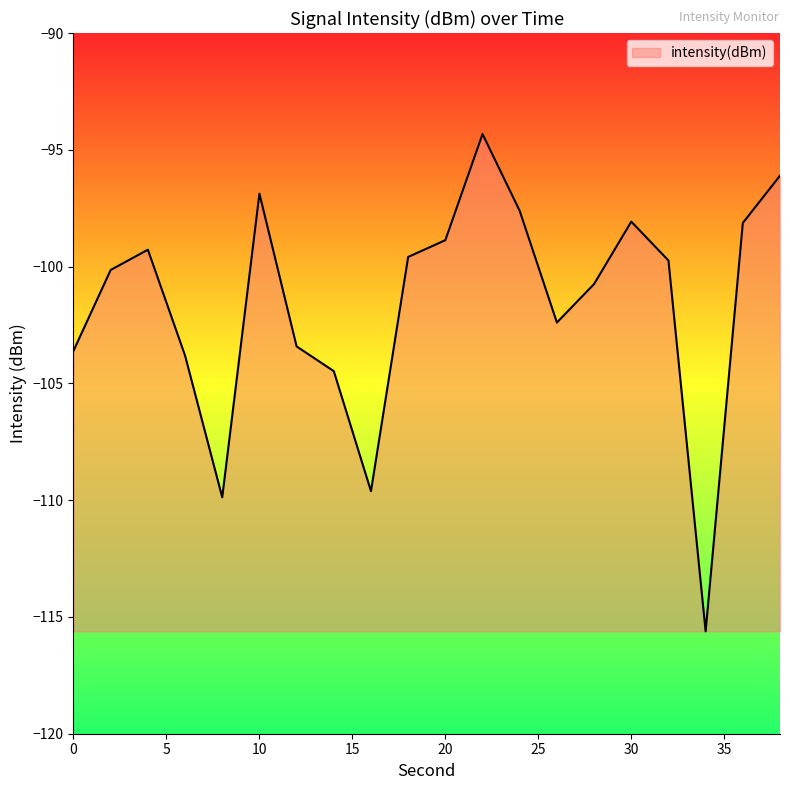

What is the difference between the maximum and minimum values?

21.3